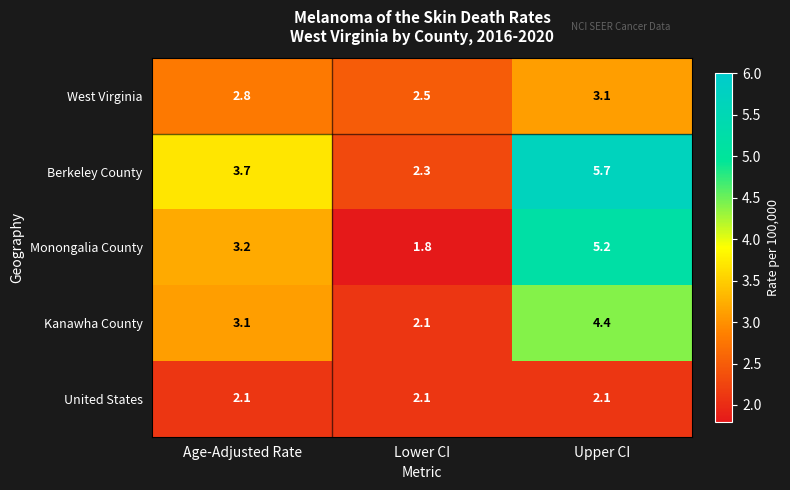

Count the number of data series in this chart.

5